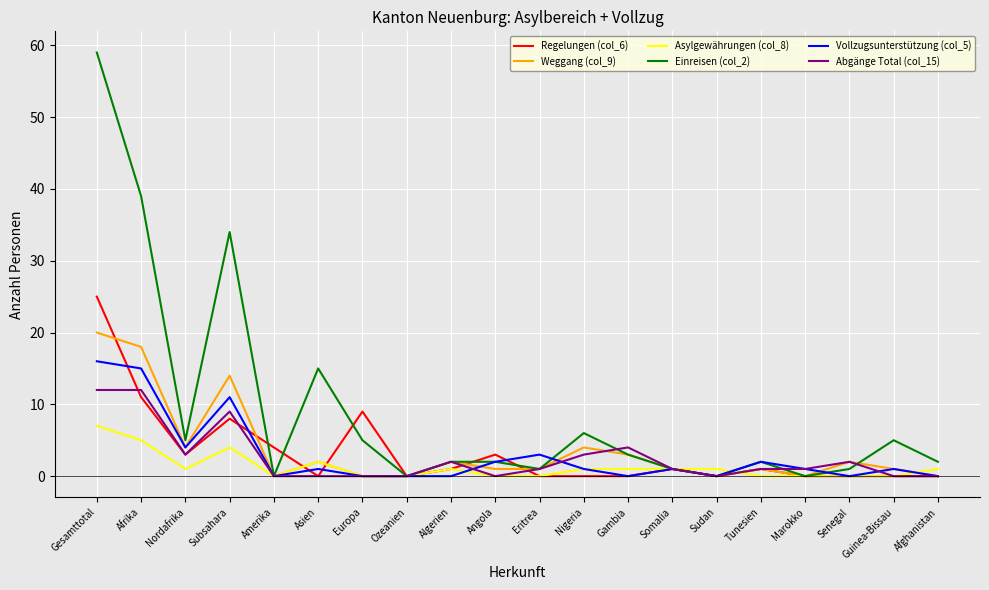

List the series in order of their peak value, lowest first.

Asylgewährungen (col_8), Abgänge Total (col_15), Vollzugsunterstützung (col_5), Weggang (col_9), Regelungen (col_6), Einreisen (col_2)